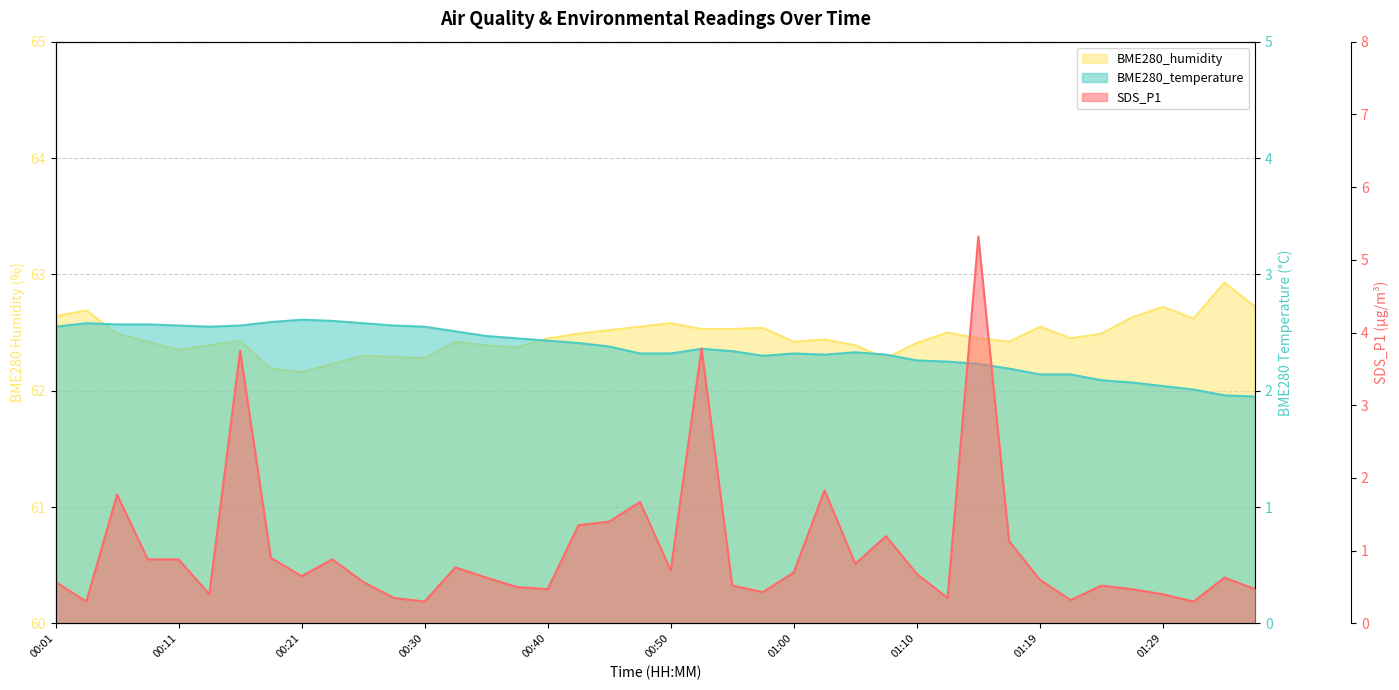

The BME280_temperature series shows 1.3 at 00:13. True or false?

False